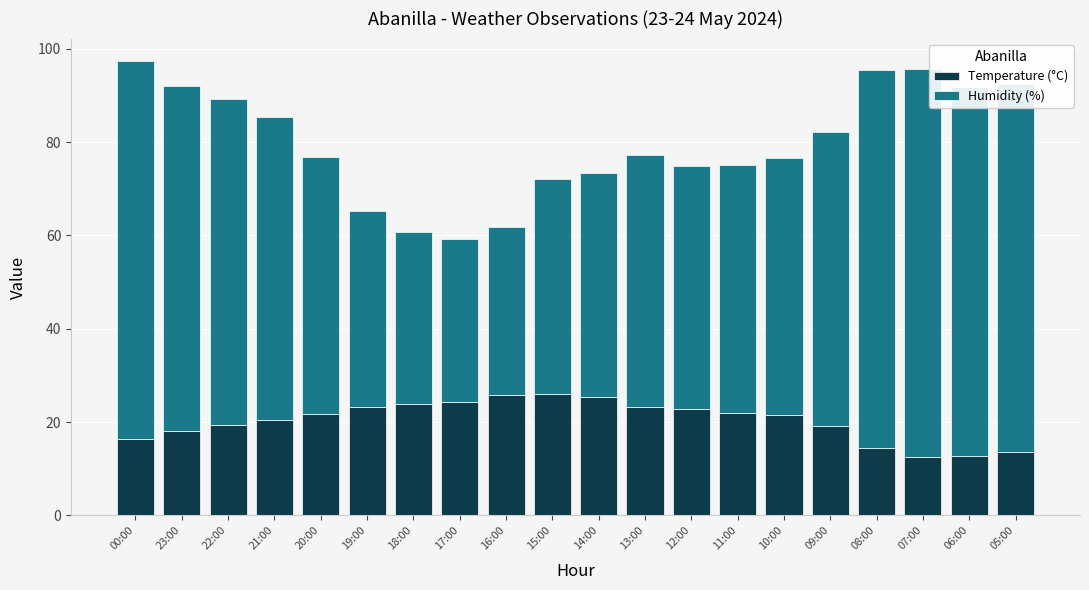

What is the total value across all series at 07:00?

95.6